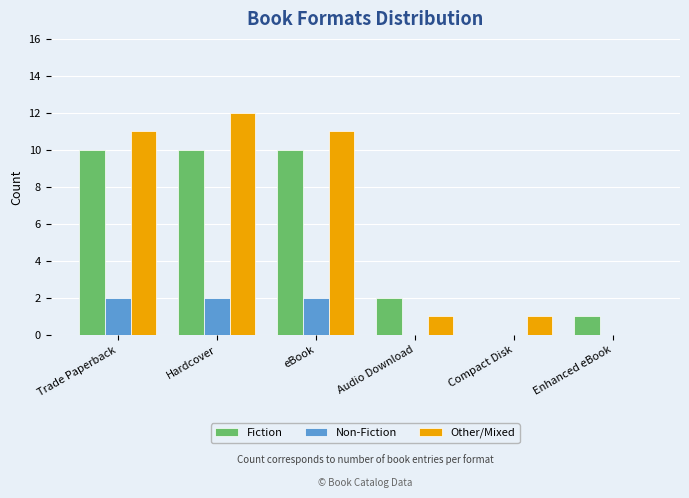

What is the average value of the Other/Mixed series?

6